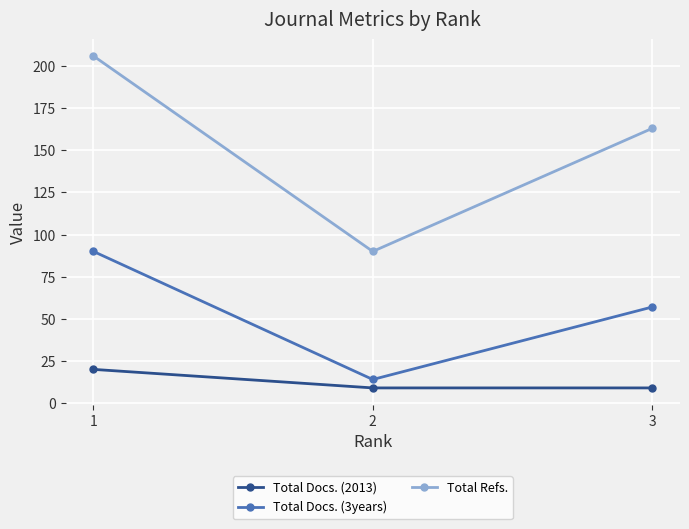

Which series has the widest spread of values?

Total Refs.